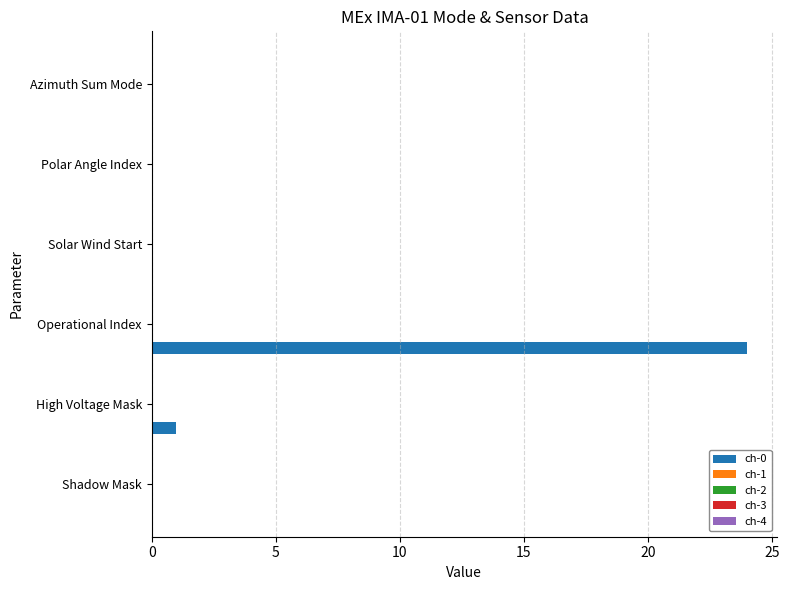

What is the maximum value shown in the chart?

24